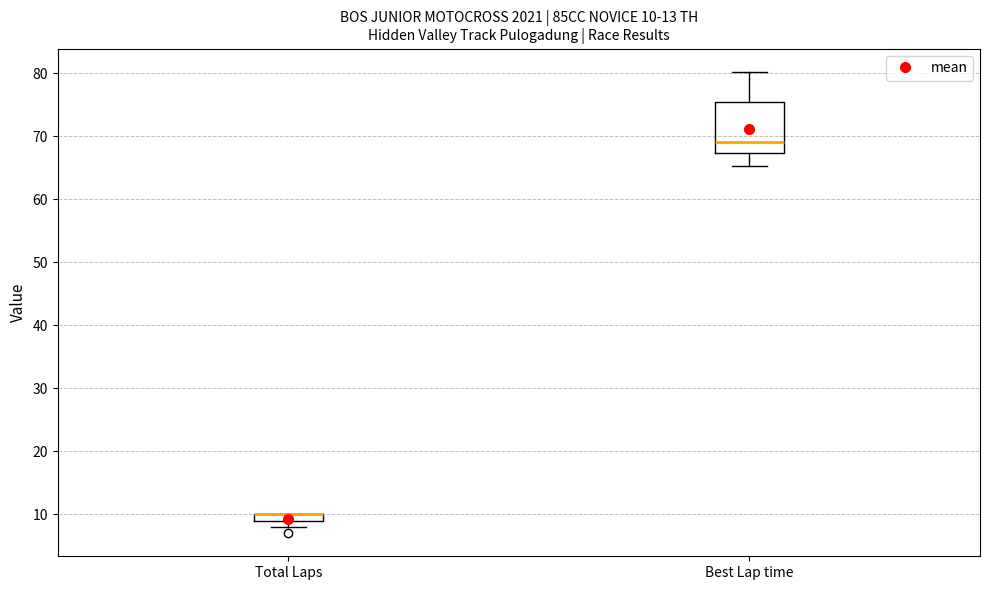

Comparing the boxes themselves (not the whiskers), which one is the tallest?

Best Lap time